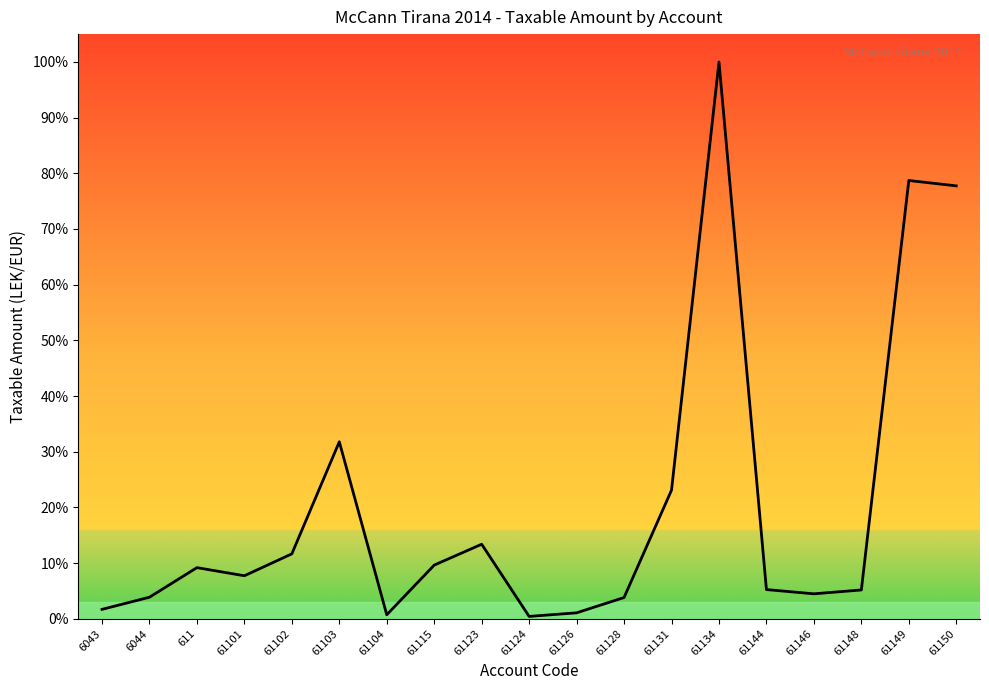

Which label corresponds to the largest value in the chart?

61134